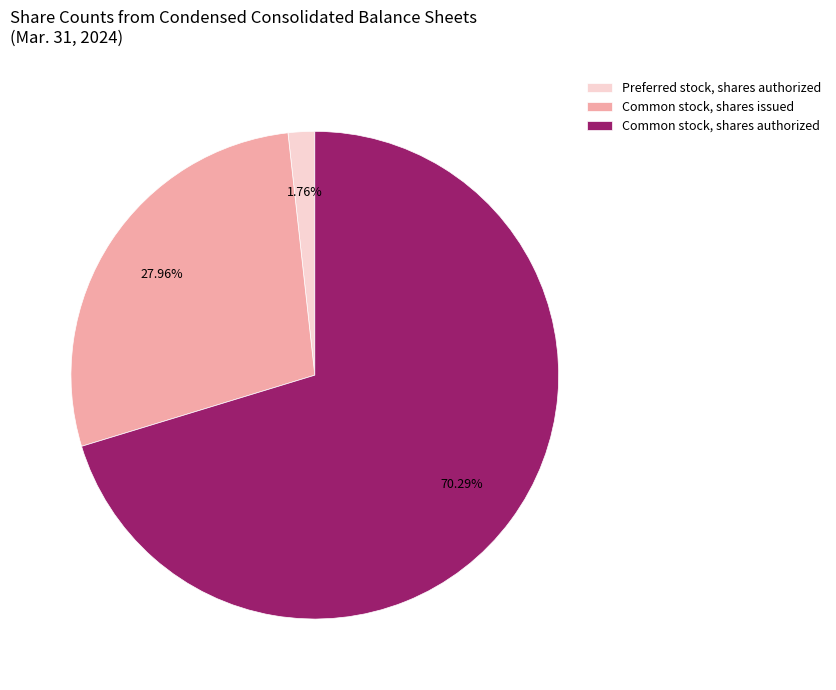

Which category accounts for the majority?

Common stock, shares authorized